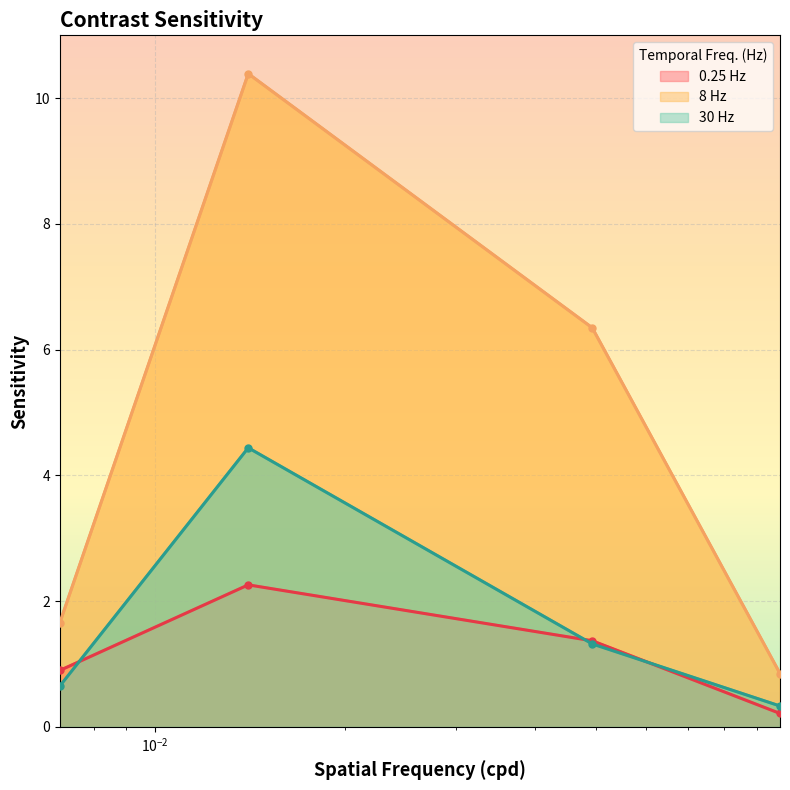

Rank the series by their maximum value, from highest to lowest.

8 Hz, 30 Hz, 0.25 Hz